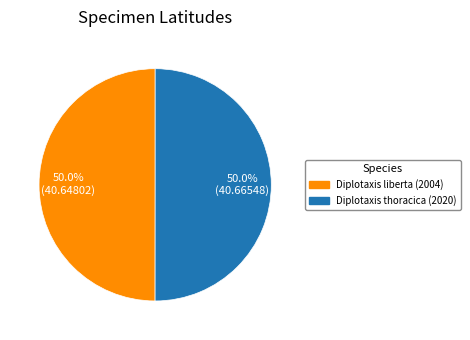

What is the ratio of the value at Diplotaxis thoracica (2020) to the value at Diplotaxis liberta (2004)?

1.0